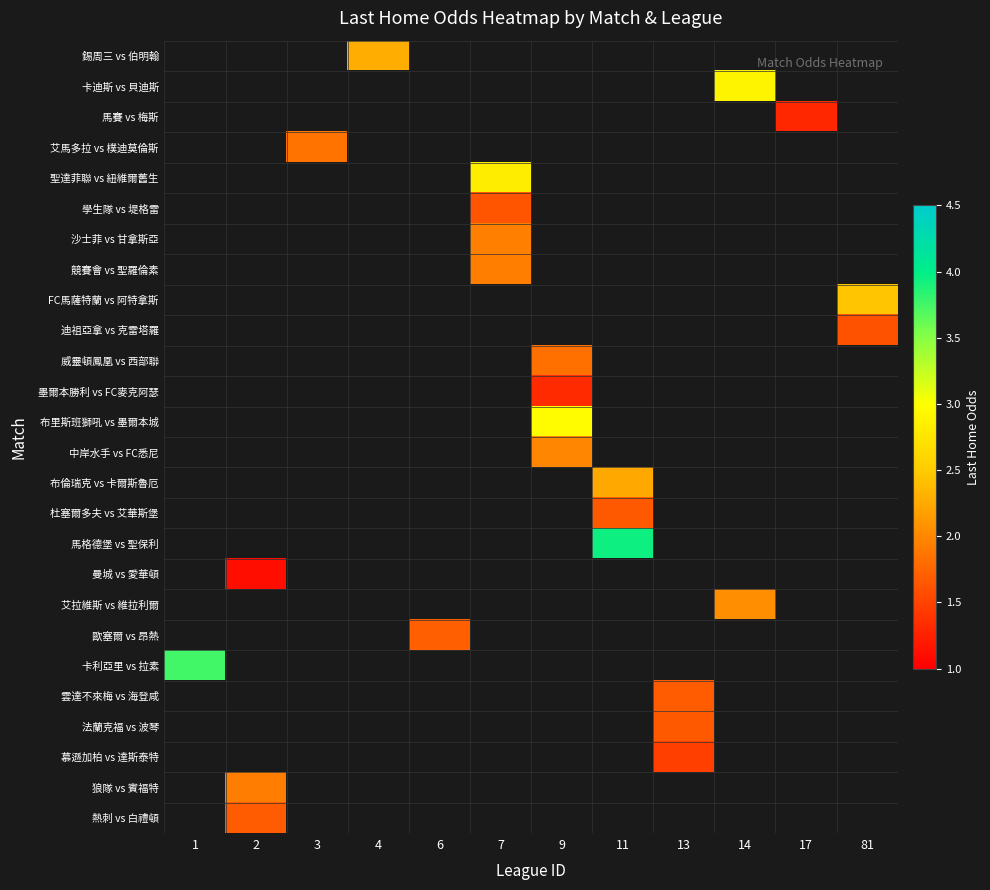

Between 81 and 11, which is larger?

11